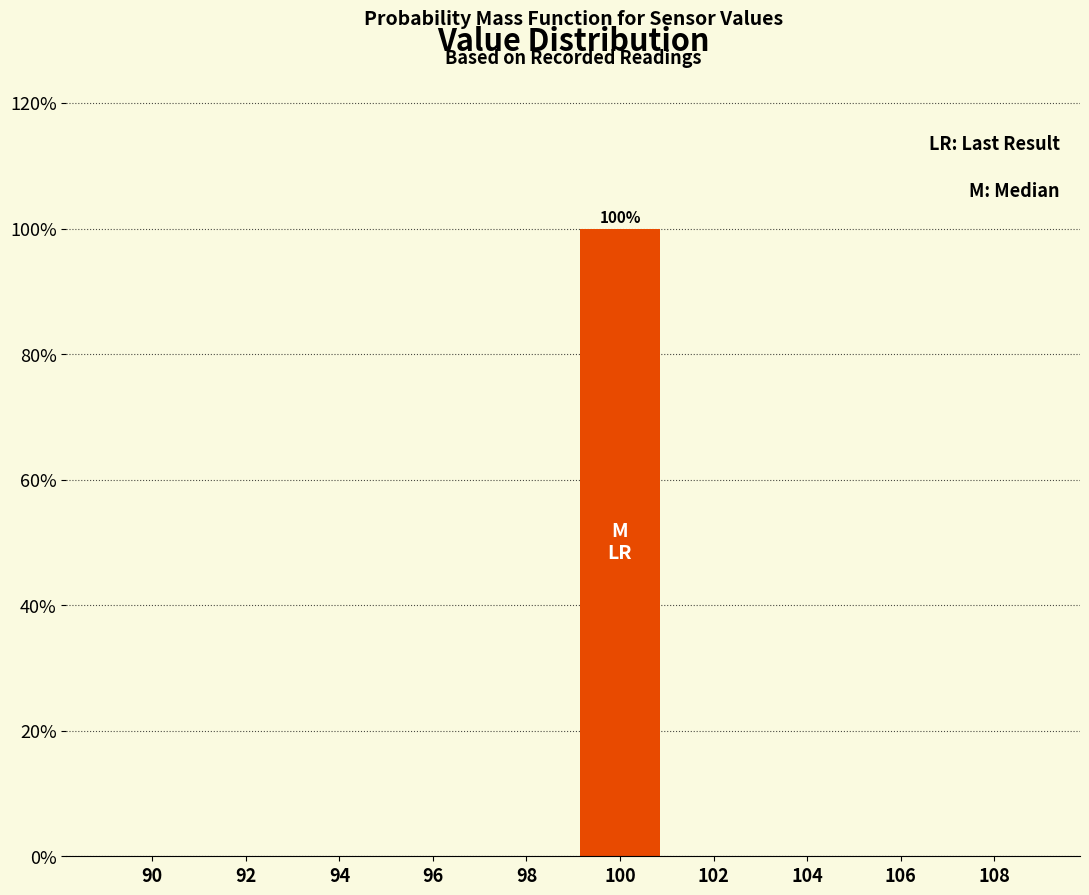

Reading right to left, transcribe all the data shown in this chart.

108=0	106=0	104=0	102=0	100=100	98=0	96=0	94=0	92=0	90=0